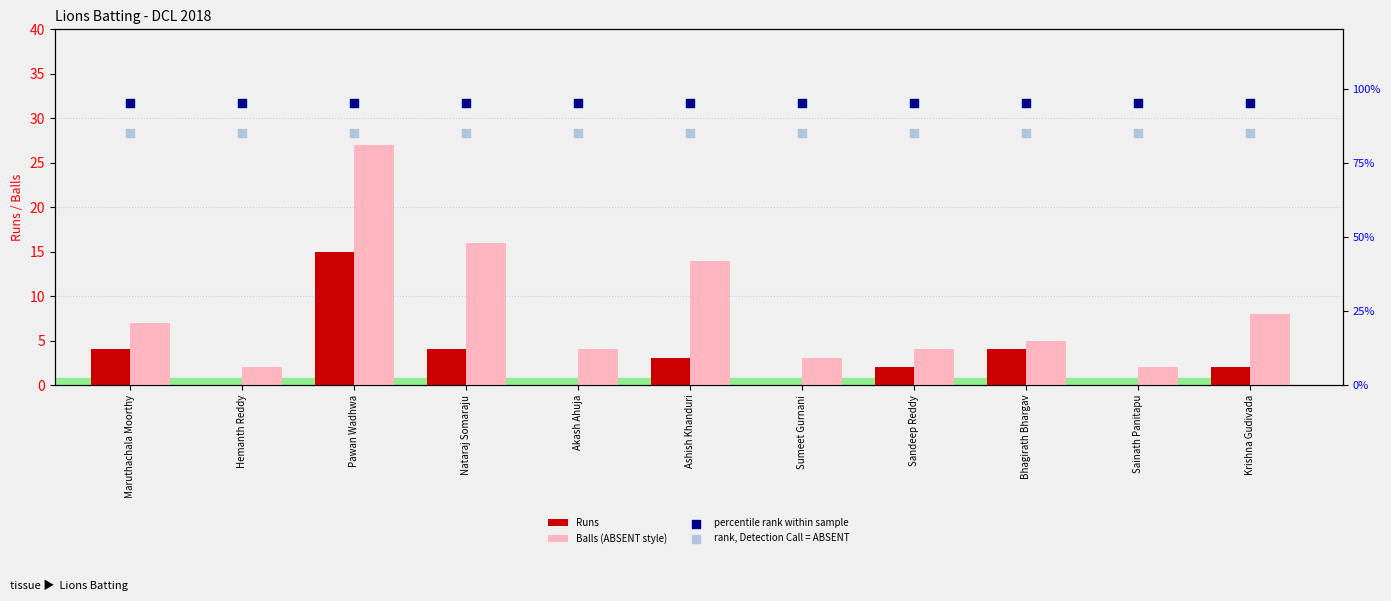

Which series reaches the minimum Y coordinate?

Runs